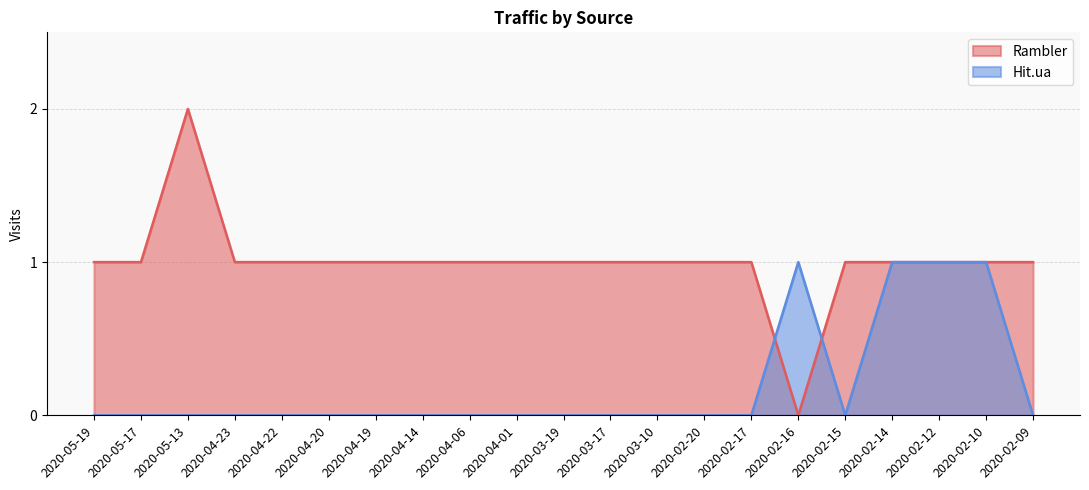

What are all the series names shown in the legend?

Rambler, Hit.ua